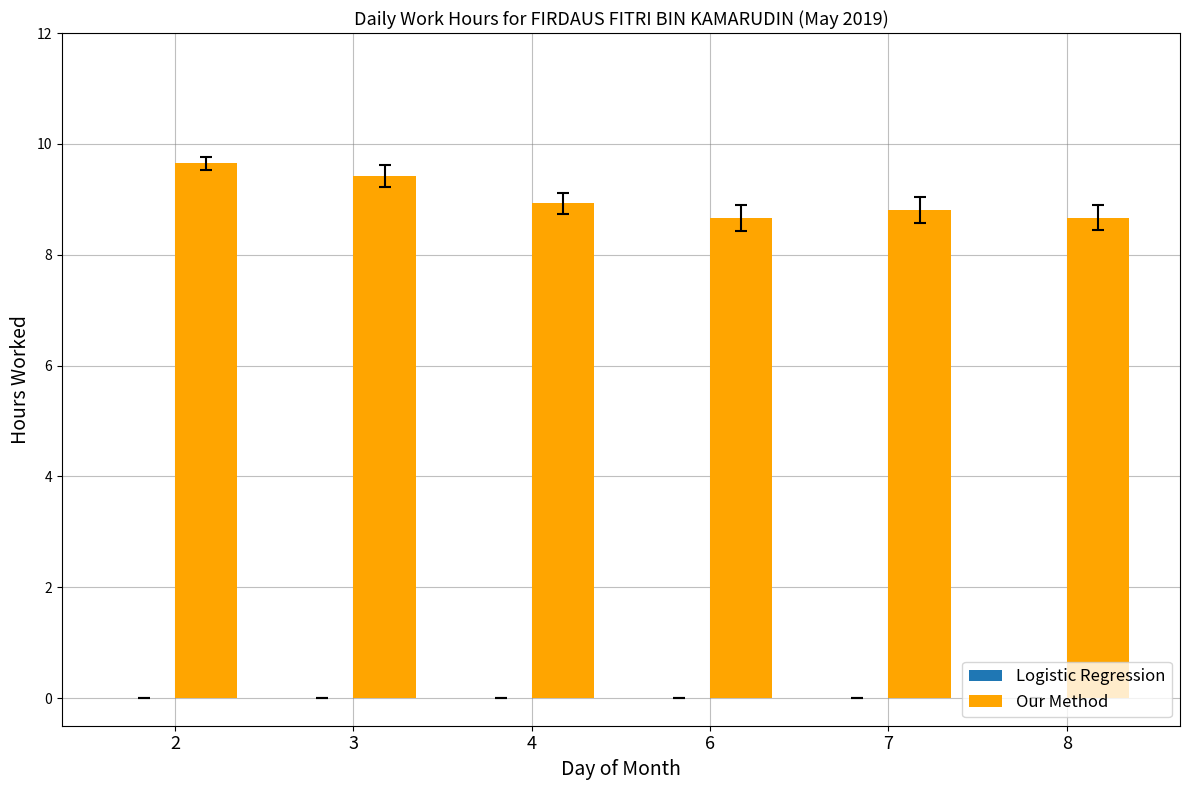

What is the sum of the values at 3 and 8?

18.1